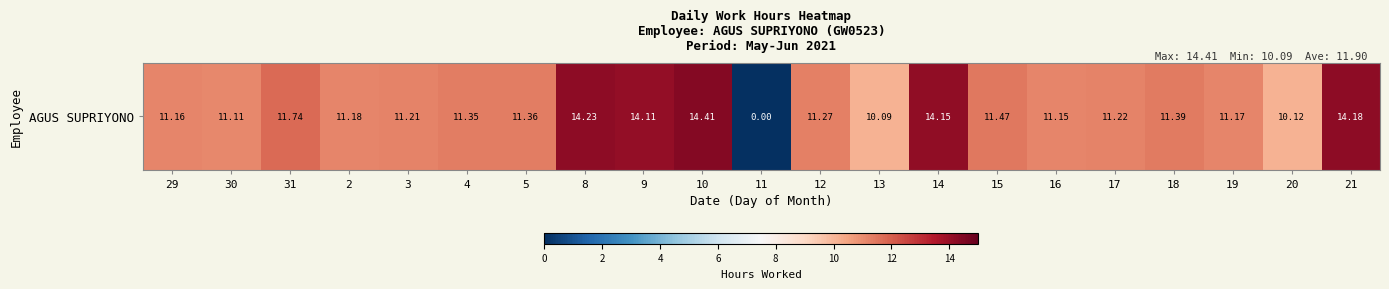

Which category has the lowest value across all series?

11